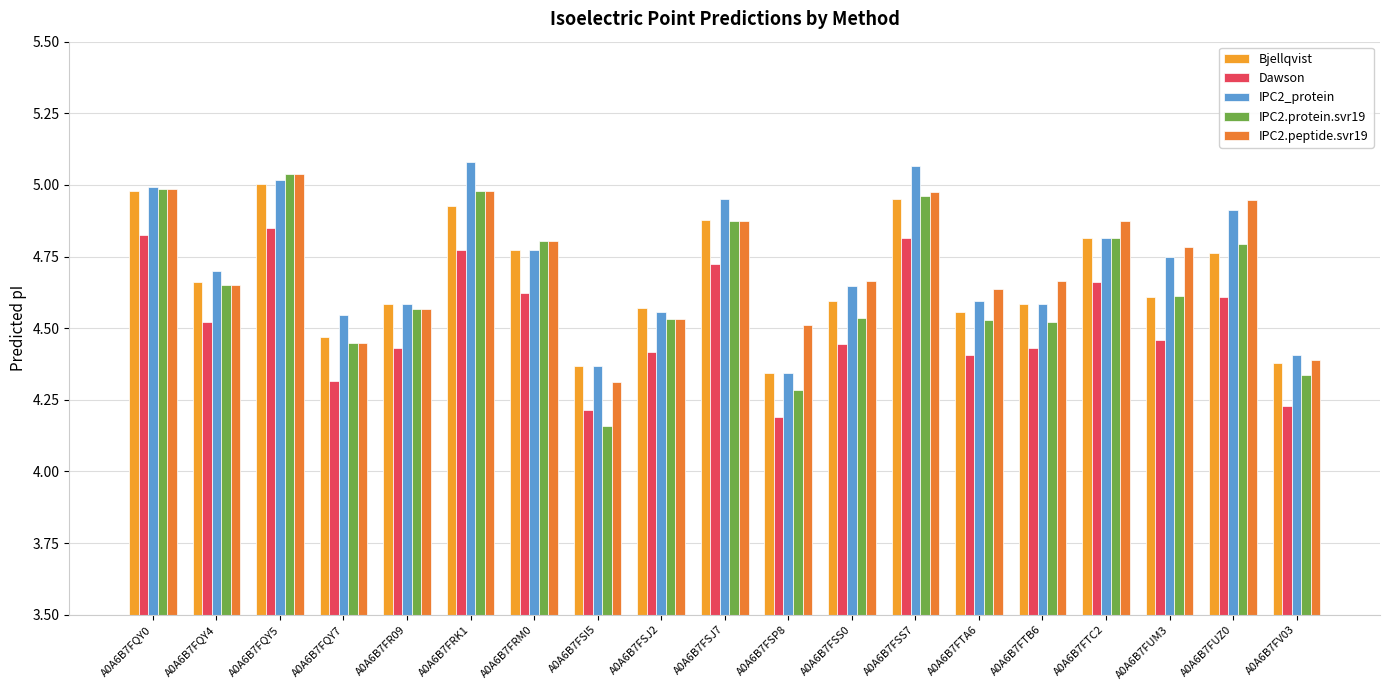

What is the greatest value displayed?

5.1